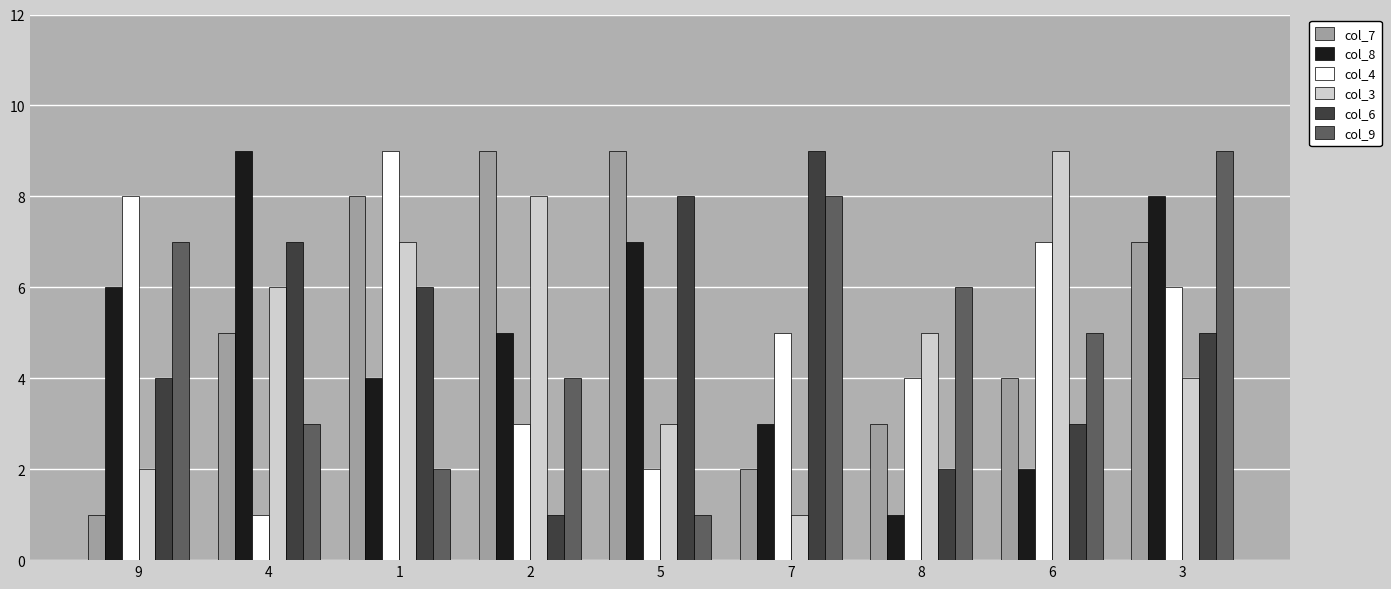

At which category is the sum across all series the highest?

3